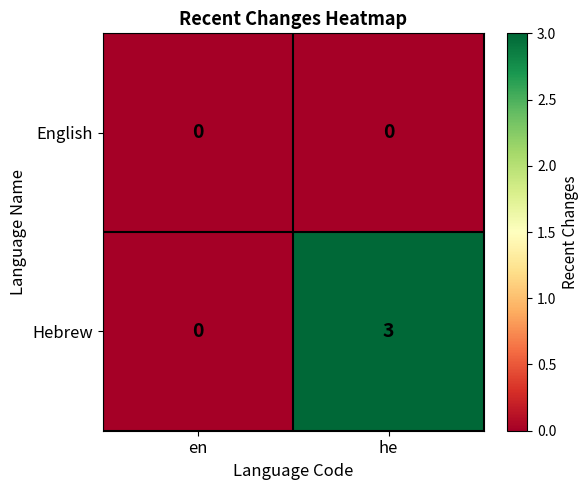

At how many categories does at least one series exceed 2?

1